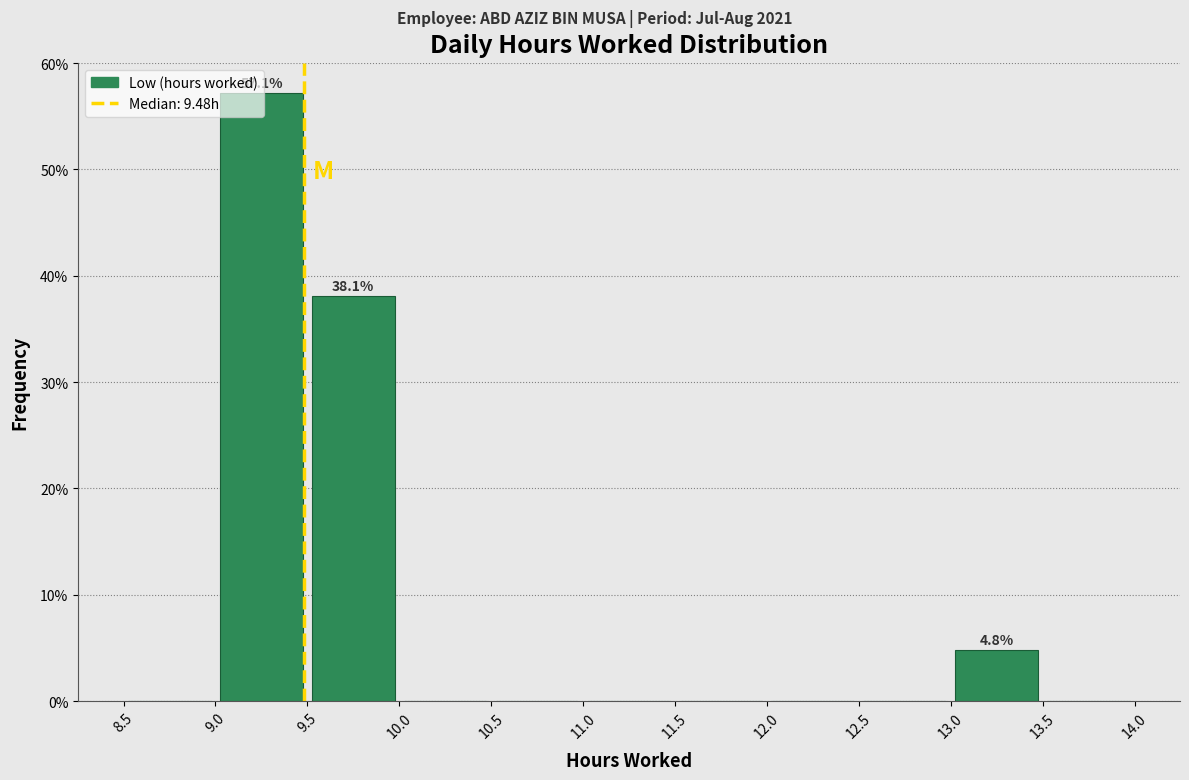

Which range on the x-axis has the tallest bar?

9.0 to 9.5